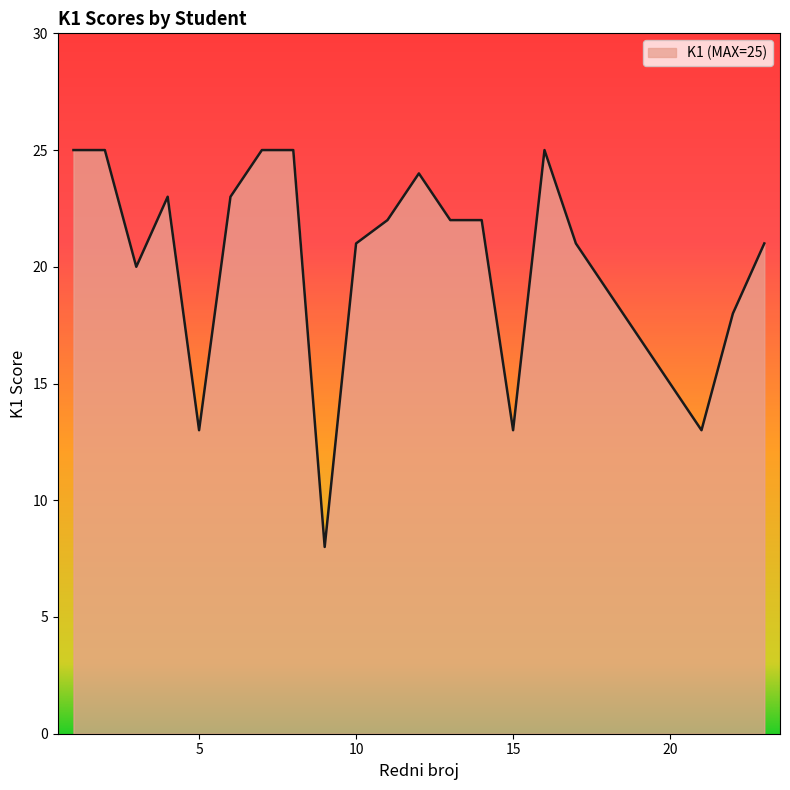

What is the maximum value shown in the chart?

25